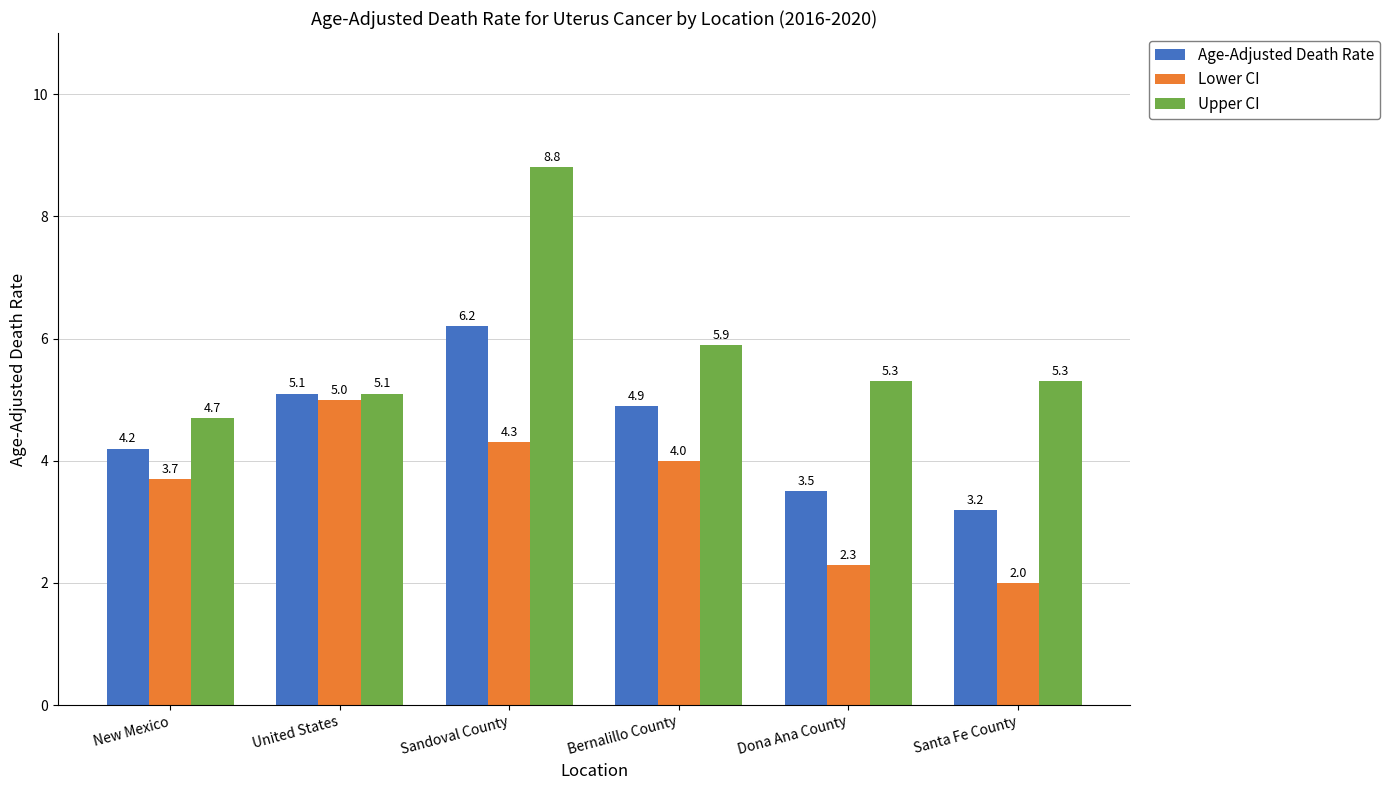

Reading left to right, transcribe all the data shown in this chart.

Age-Adjusted Death Rate: 4.2	5.1	6.2	4.9	3.5	3.2
Lower CI: 3.7	5.0	4.3	4.0	2.3	2.0
Upper CI: 4.7	5.1	8.8	5.9	5.3	5.3